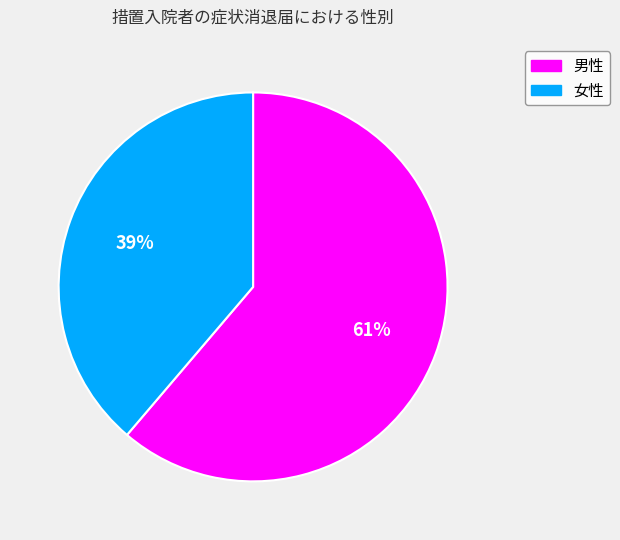

Which category has the smallest portion of the pie?

女性